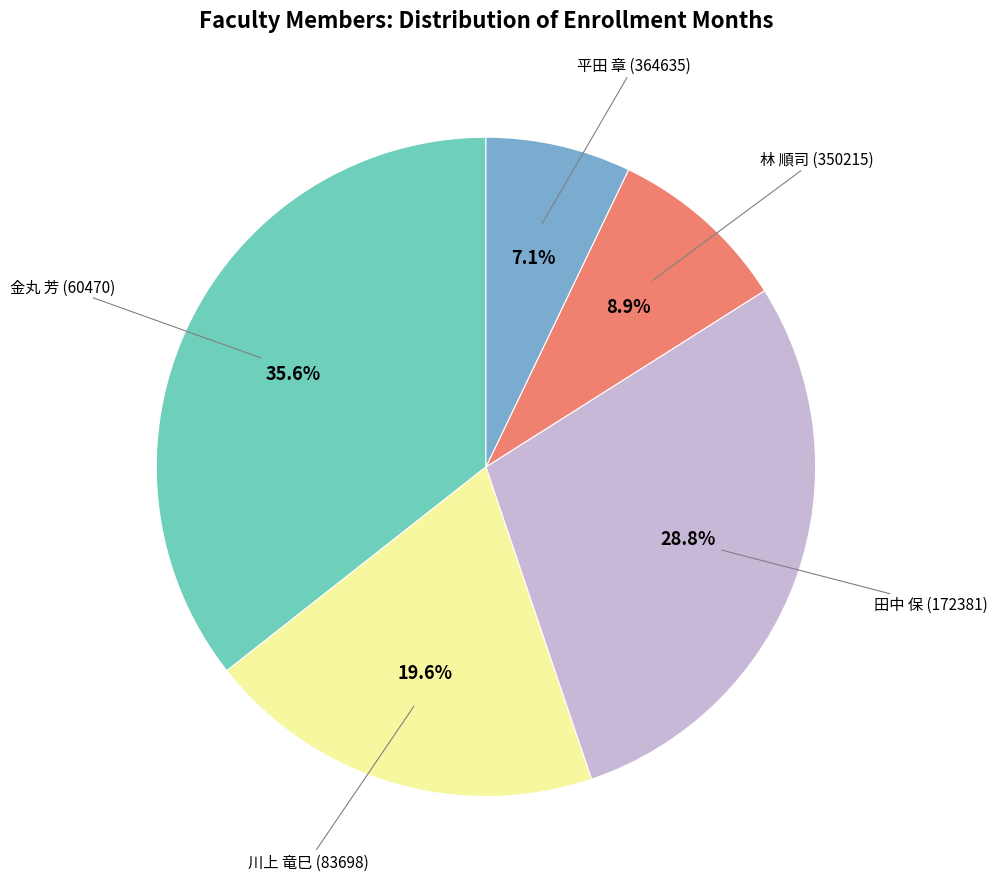

Is there any slice that represents more than half of the pie?

No